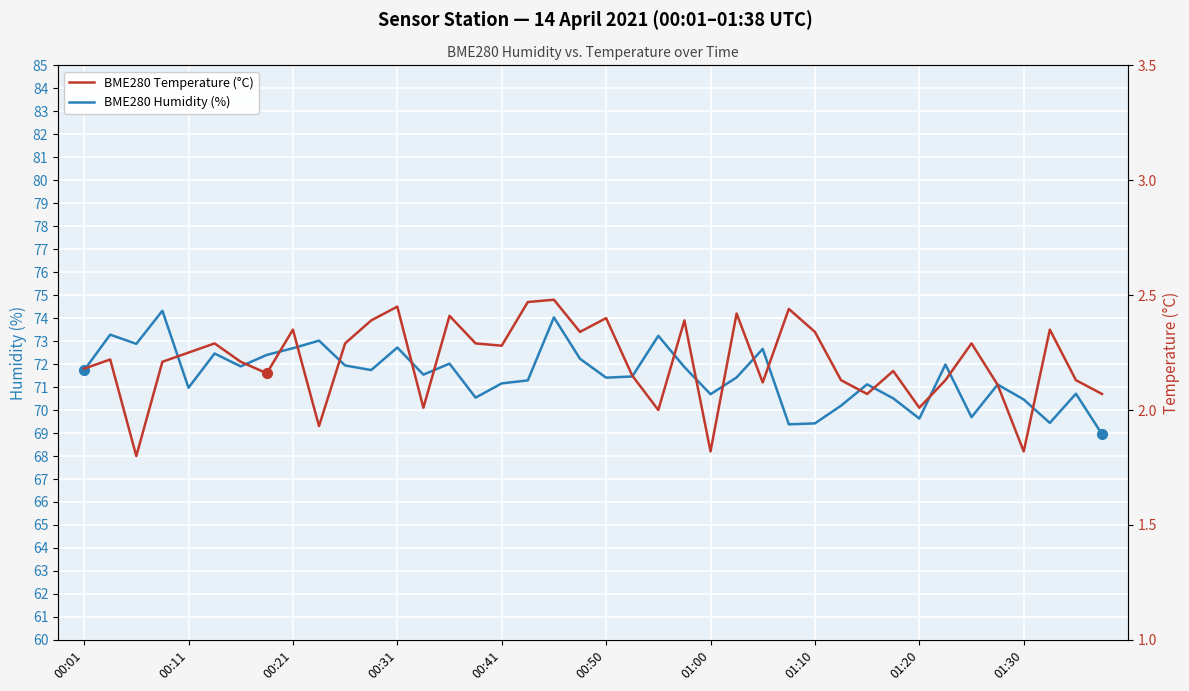

Rank the series by their maximum value, from lowest to highest.

BME280 Temperature (°C), BME280 Humidity (%)